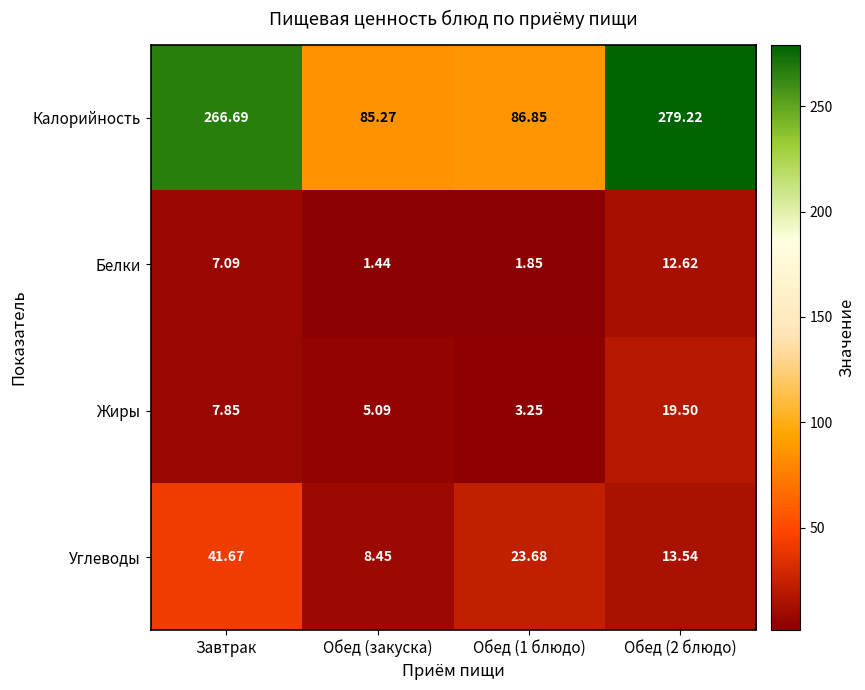

Which category has the lowest value in the Углеводы series?

Обед (закуска)